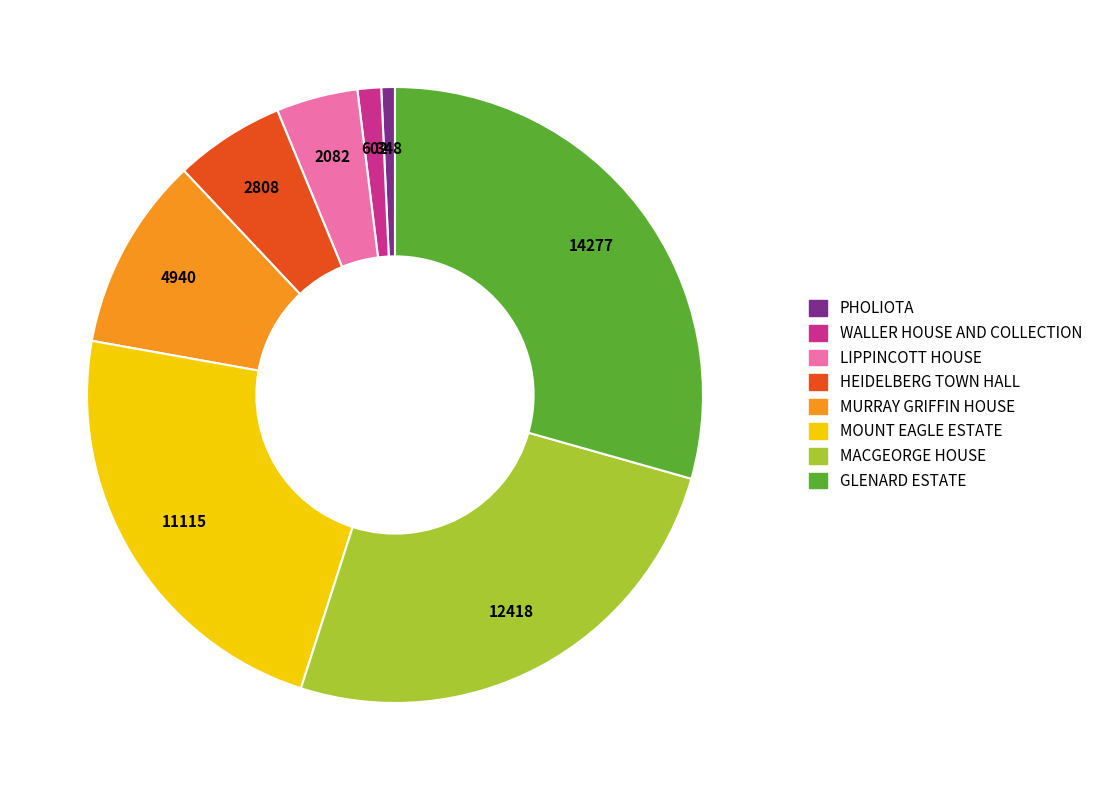

Count the number of slices in the pie.

8